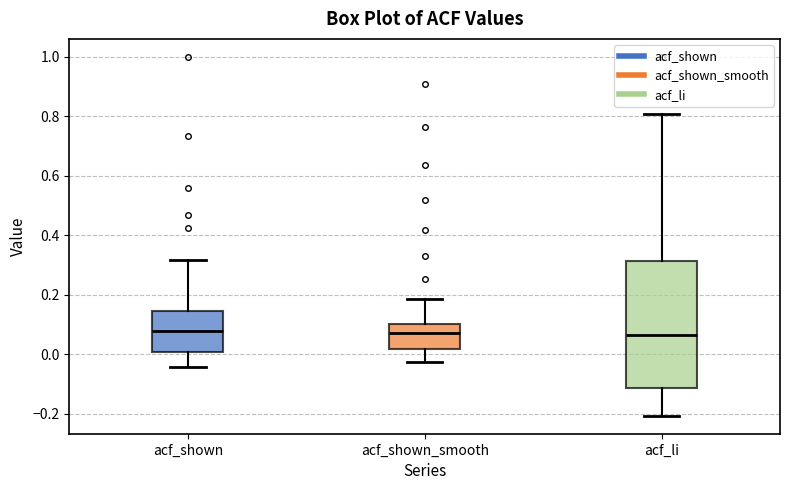

Reading left to right, transcribe this box plot: for each box, give where its median line is, the range the box spans, and where its two whiskers end, as read against the y-axis. The values are not printed on the chart, so give them approximately, as read against the axis.

acf_shown: median 0.08, box 0.00 to 0.14, whiskers -0.04 to 0.32
acf_shown_smooth: median 0.08, box 0.02 to 0.10, whiskers -0.02 to 0.18
acf_li: median 0.06, box -0.12 to 0.32, whiskers -0.20 to 0.80